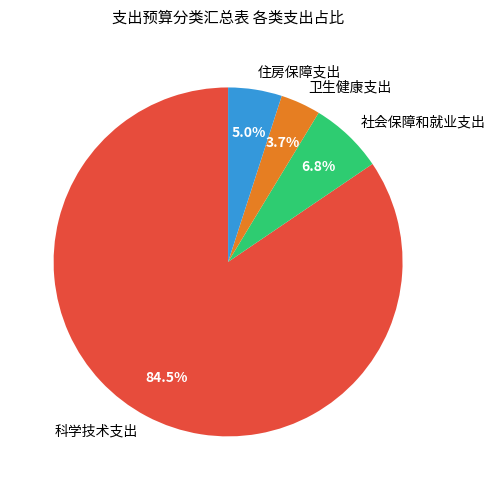

Combined, what portion of the pie is 社会保障和就业支出 and 科学技术支出?

91.3%